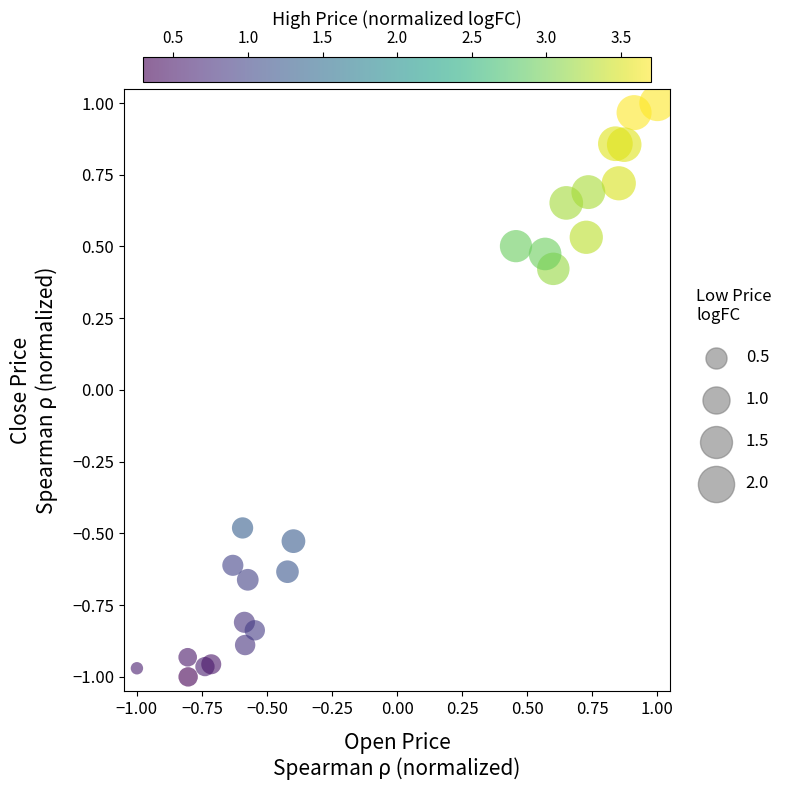

What is the range of X values (max minus min)?

2.0